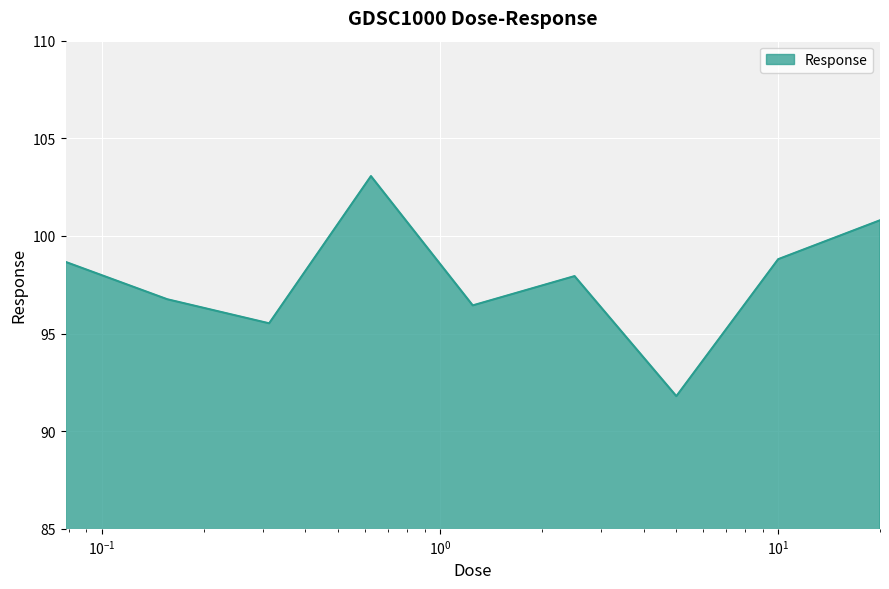

What is the greatest value displayed?

103.1